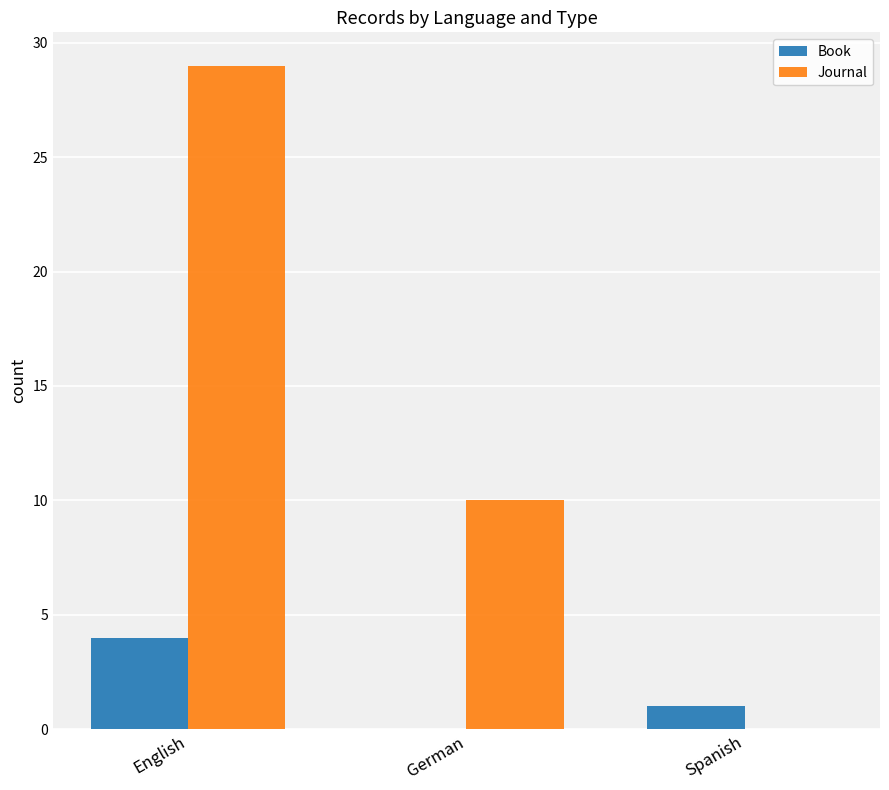

What are all the series names shown in the legend?

Book, Journal